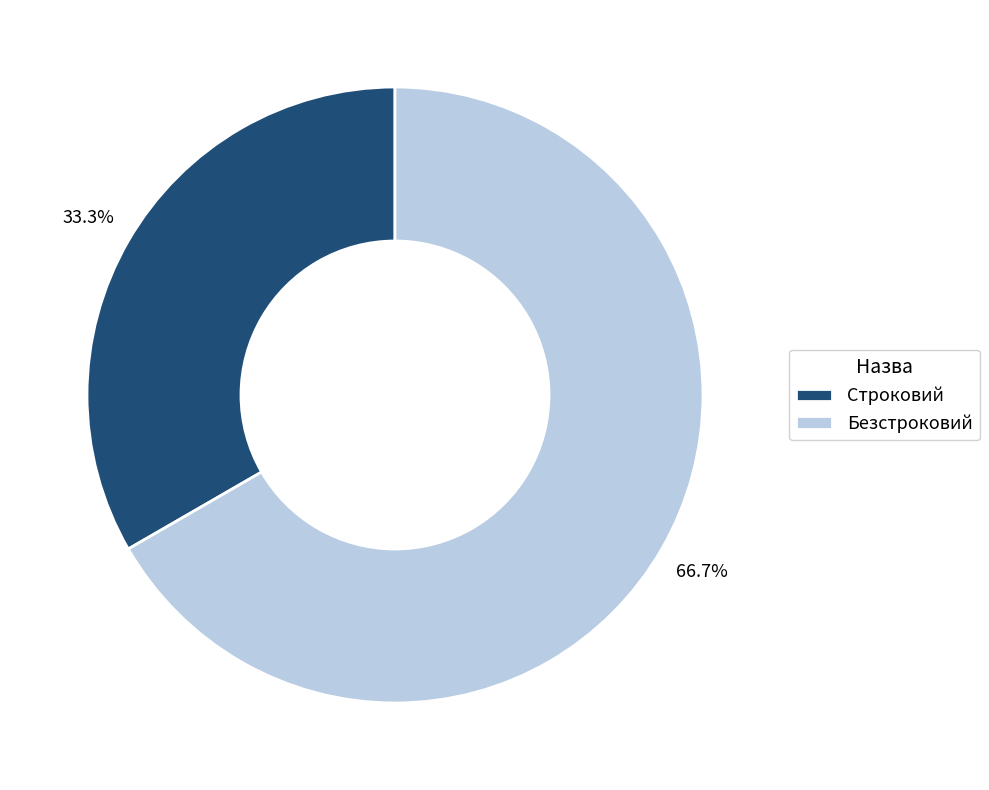

To the nearest percent, what percentage of the pie is Строковий?

33%